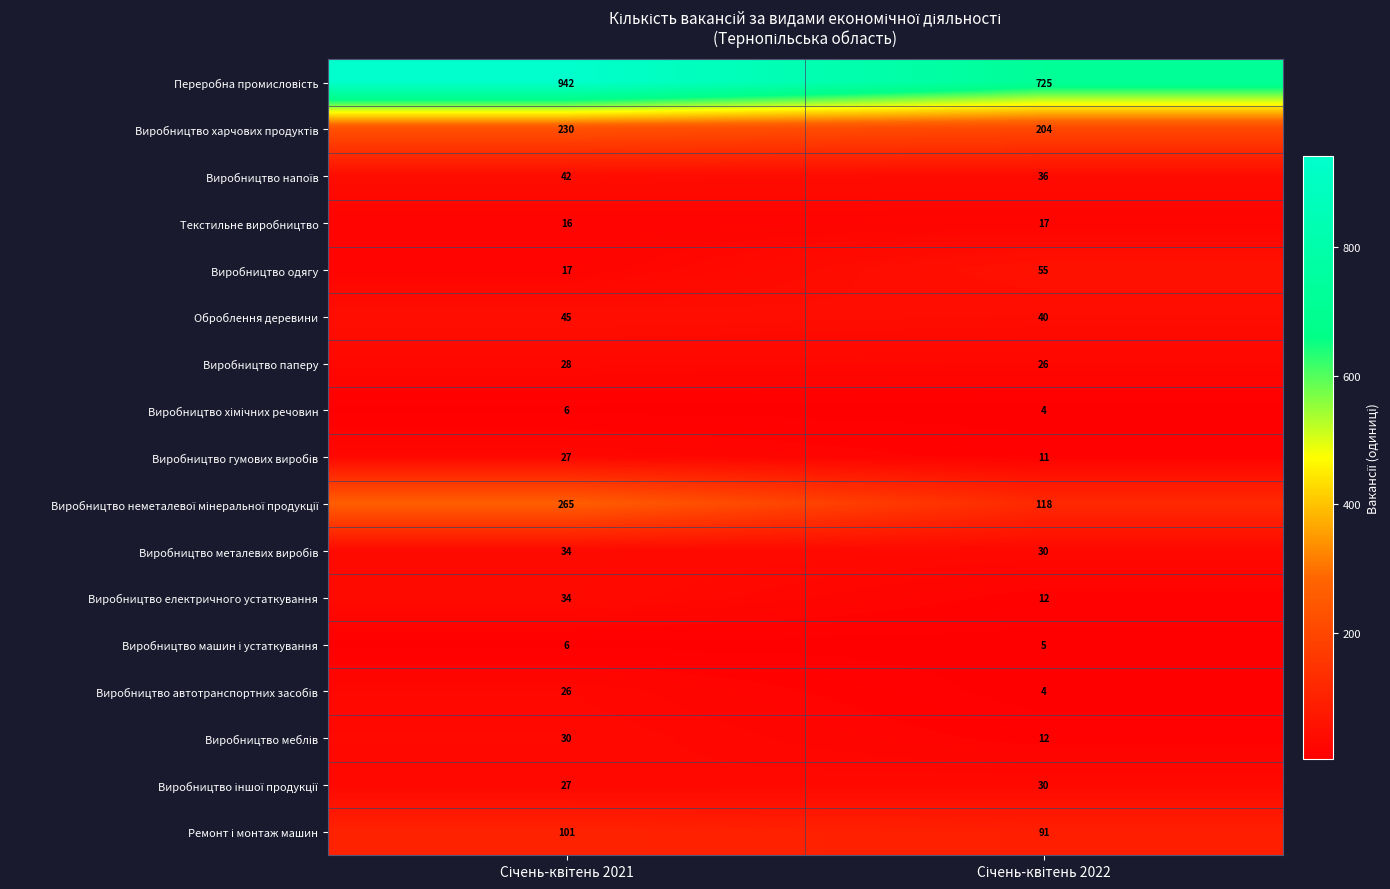

What is the smallest value displayed?

4